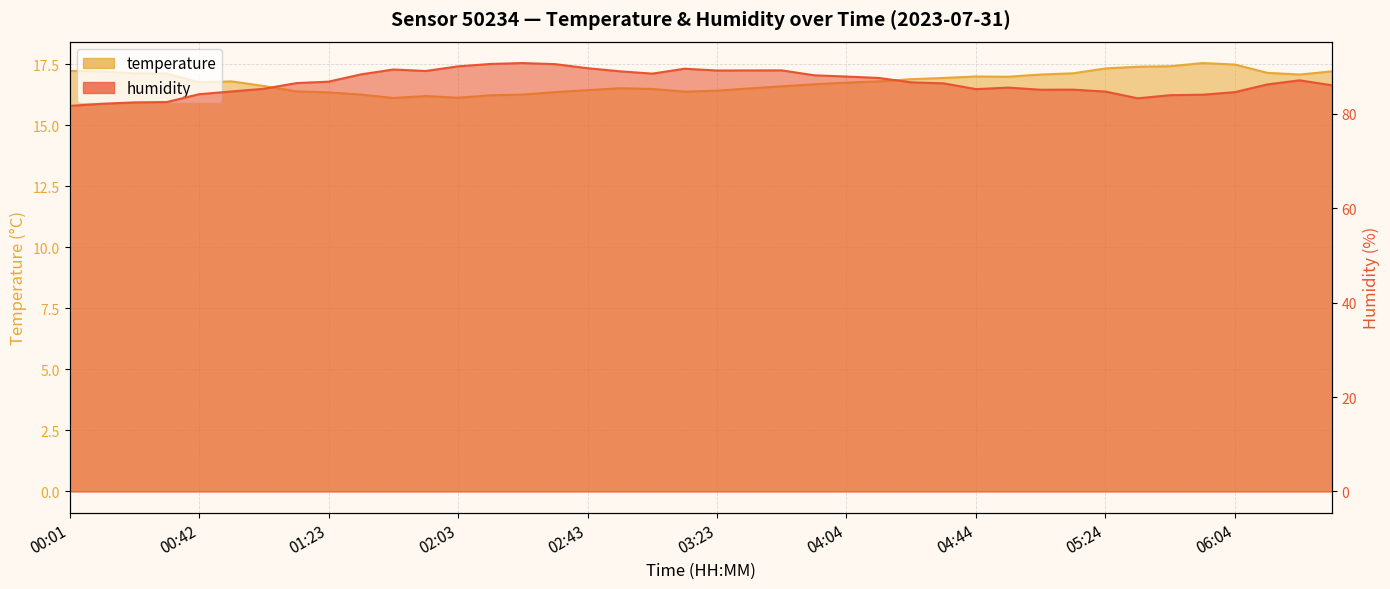

Reading left to right, what are all the values shown in this chart?

temperature: 00:01=17.2	00:11=17.2	00:21=17.1	00:31=17.1	00:42=16.8	00:52=16.8	01:02=16.6	01:12=16.4	01:23=16.3	01:33=16.2	01:43=16.1	01:53=16.2	02:03=16.1	02:13=16.2	02:23=16.2	02:33=16.4	02:43=16.4	02:53=16.5	03:03=16.5	03:13=16.4	03:23=16.4	03:33=16.5	03:44=16.6	03:54=16.7	04:04=16.7	04:14=16.8	04:24=16.9	04:34=16.9	04:44=17.0	04:54=17.0	05:04=17.1	05:14=17.1	05:24=17.3	05:34=17.4	05:44=17.4	05:54=17.5	06:04=17.5	06:14=17.1	06:24=17.1	06:34=17.2
humidity: 00:01=81.7	00:11=82.1	00:21=82.4	00:31=82.5	00:42=84.1	00:52=84.7	01:02=85.3	01:12=86.5	01:23=86.8	01:33=88.3	01:43=89.4	01:53=89.1	02:03=90.0	02:13=90.5	02:23=90.7	02:33=90.5	02:43=89.7	02:53=89.0	03:03=88.5	03:13=89.5	03:23=89.2	03:33=89.2	03:44=89.2	03:54=88.2	04:04=87.9	04:14=87.6	04:24=86.7	04:34=86.4	04:44=85.2	04:54=85.5	05:04=85.1	05:14=85.1	05:24=84.7	05:34=83.3	05:44=83.9	05:54=84.0	06:04=84.6	06:14=86.2	06:24=87.1	06:34=86.0